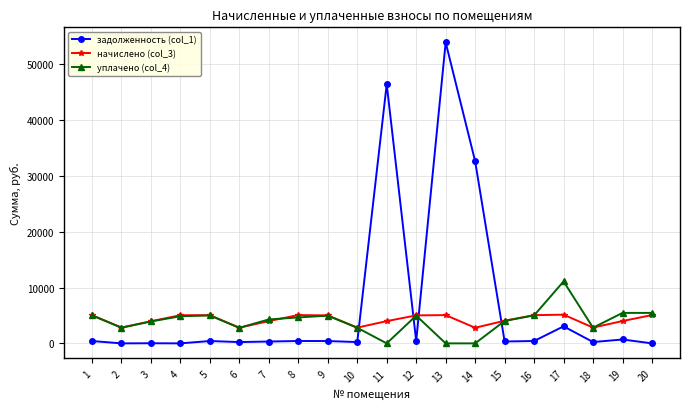

What value does the задолженность (col_1) series have at 12?

417.6